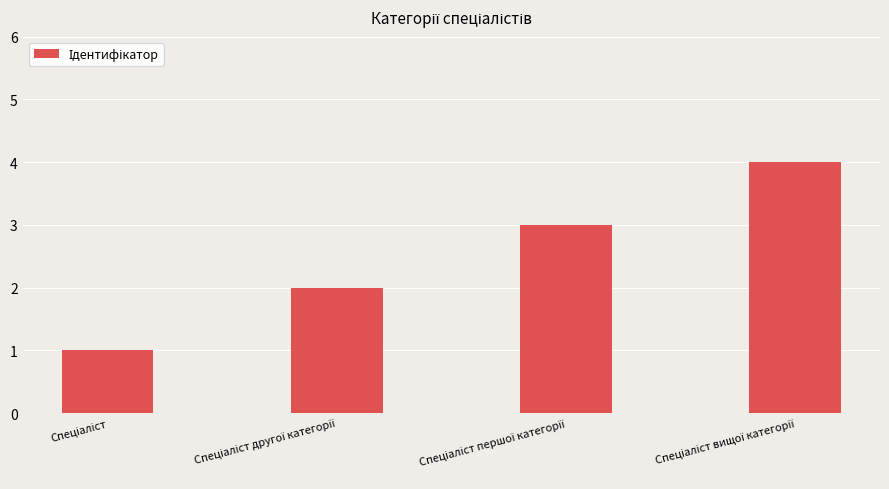

What is the maximum value shown in the chart?

4